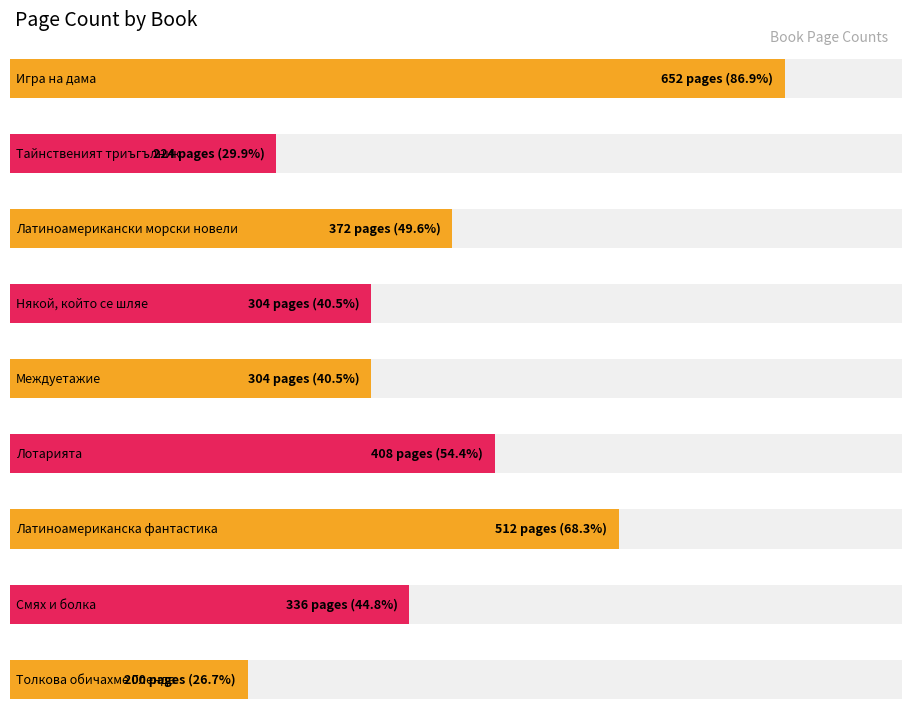

What is the sum of the values at Междуетажие and Толкова обичахме Гленда?

504